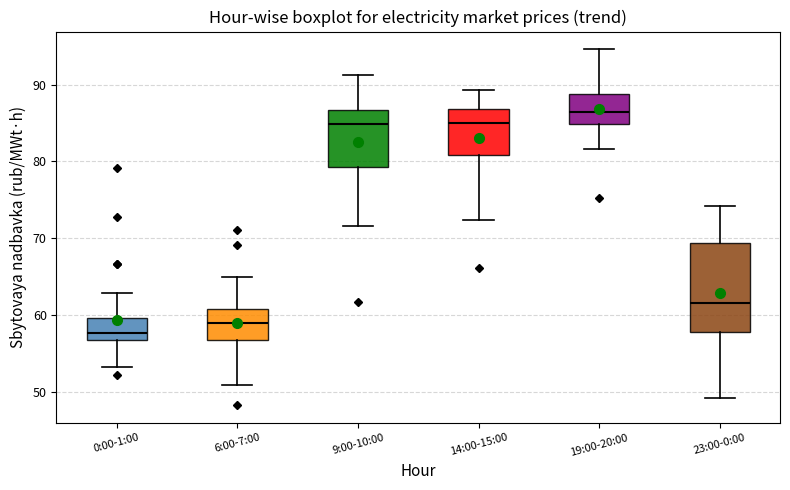

Which box is the tallest, from its lower edge to its upper edge?

23:00-0:00